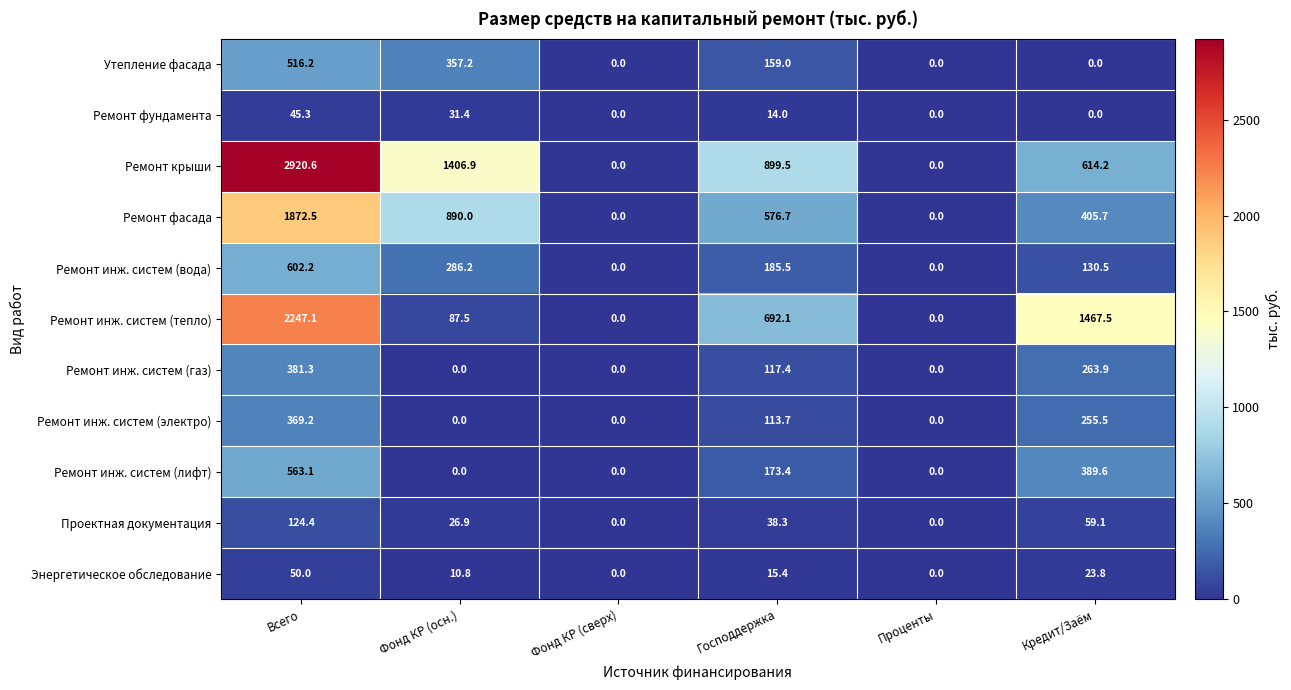

Where is Ремонт инж. систем (тепло) nearest to the value 1123?

Кредит/Заём